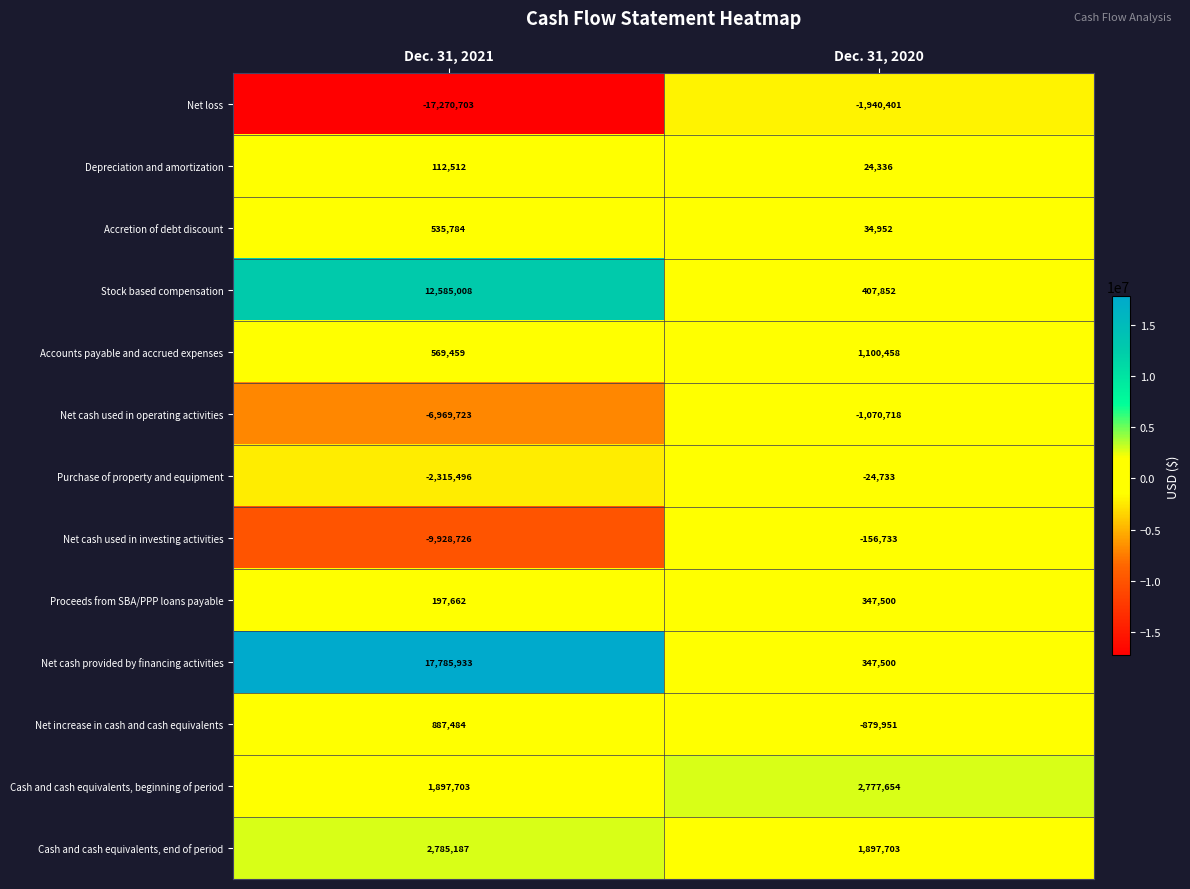

Reading right to left, list all the values displayed in this chart.

Net loss: -1940401	-17270703
Depreciation and amortization: 24336	112512
Accretion of debt discount: 34952	535784
Stock based compensation: 407852	12585008
Accounts payable and accrued expenses: 1100458	569459
Net cash used in operating activities: -1070718	-6969723
Purchase of property and equipment: -24733	-2315496
Net cash used in investing activities: -156733	-9928726
Proceeds from SBA/PPP loans payable: 347500	197662
Net cash provided by financing activities: 347500	17785933
Net increase in cash and cash equivalents: -879951	887484
Cash and cash equivalents, beginning of period: 2777654	1897703
Cash and cash equivalents, end of period: 1897703	2785187